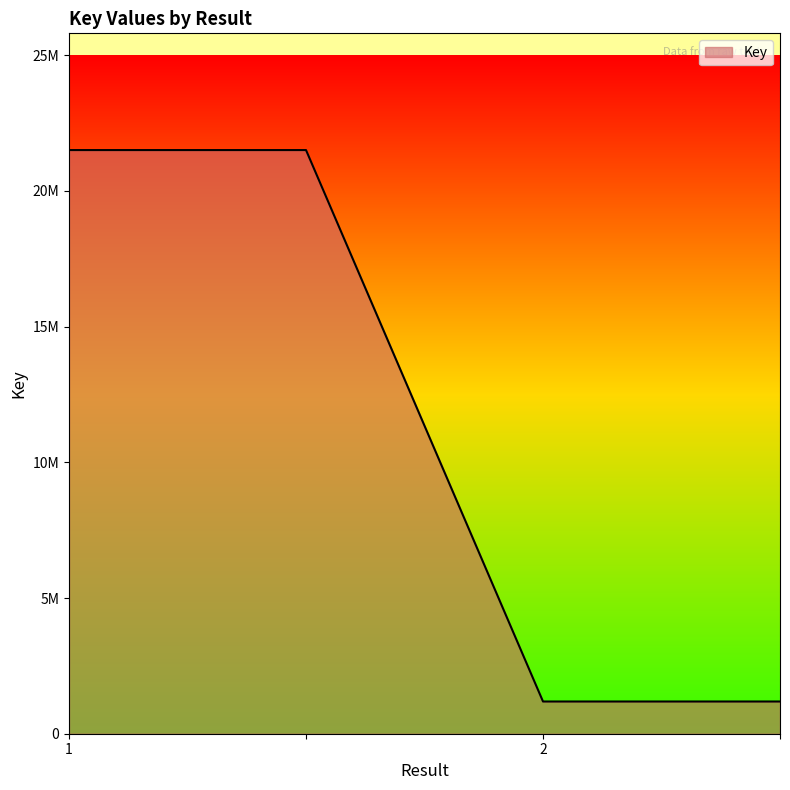

Reading left to right, what are all the values shown in this chart?

21502333	21502333	1187061	1187061